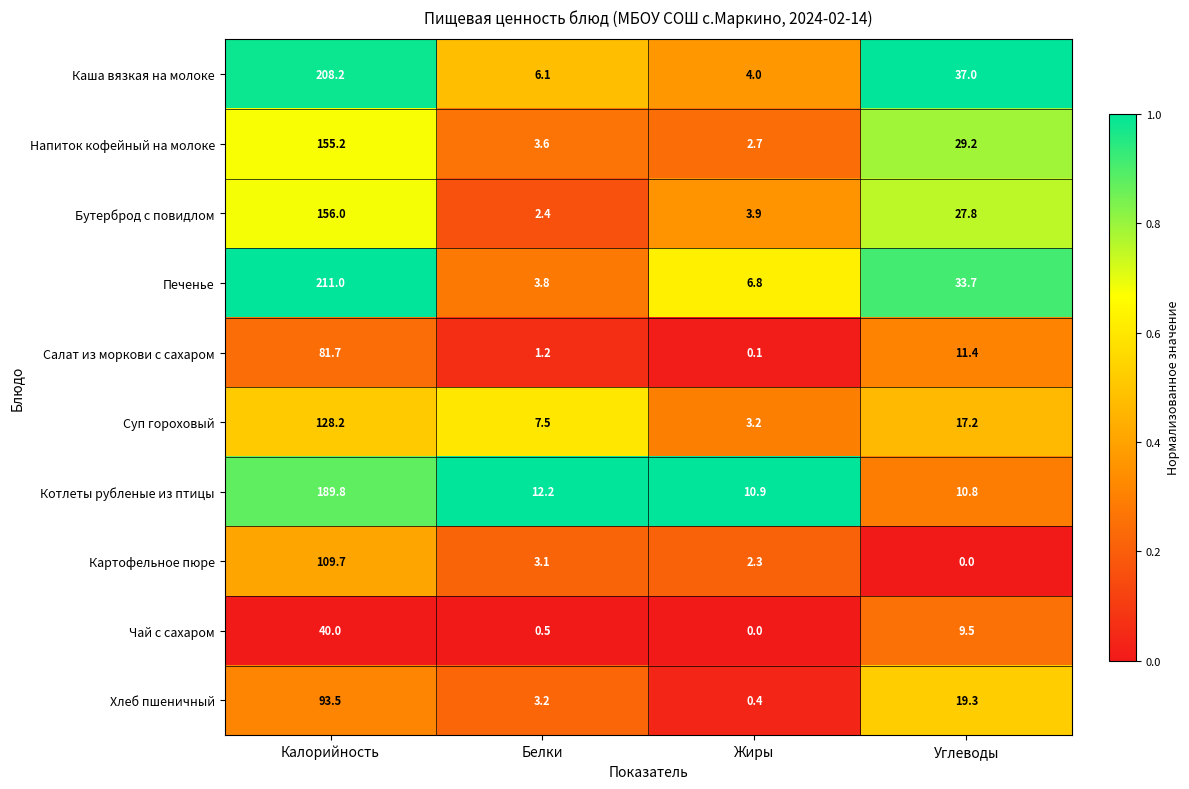

Rank the series by their maximum value, from highest to lowest.

Печенье, Каша вязкая на молоке, Котлеты рубленые из птицы, Бутерброд с повидлом, Напиток кофейный на молоке, Суп гороховый, Картофельное пюре, Хлеб пшеничный, Салат из моркови с сахаром, Чай с сахаром